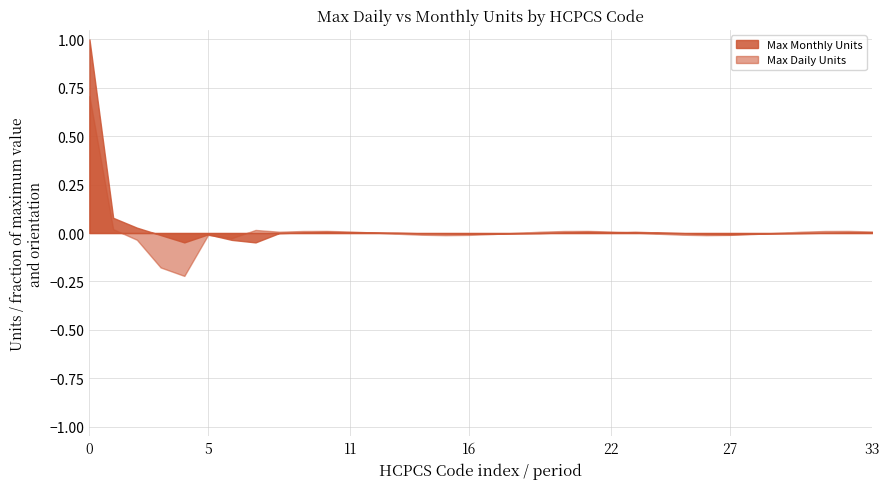

Is it true that Max Monthly Units equals 0.0 at 22?

True